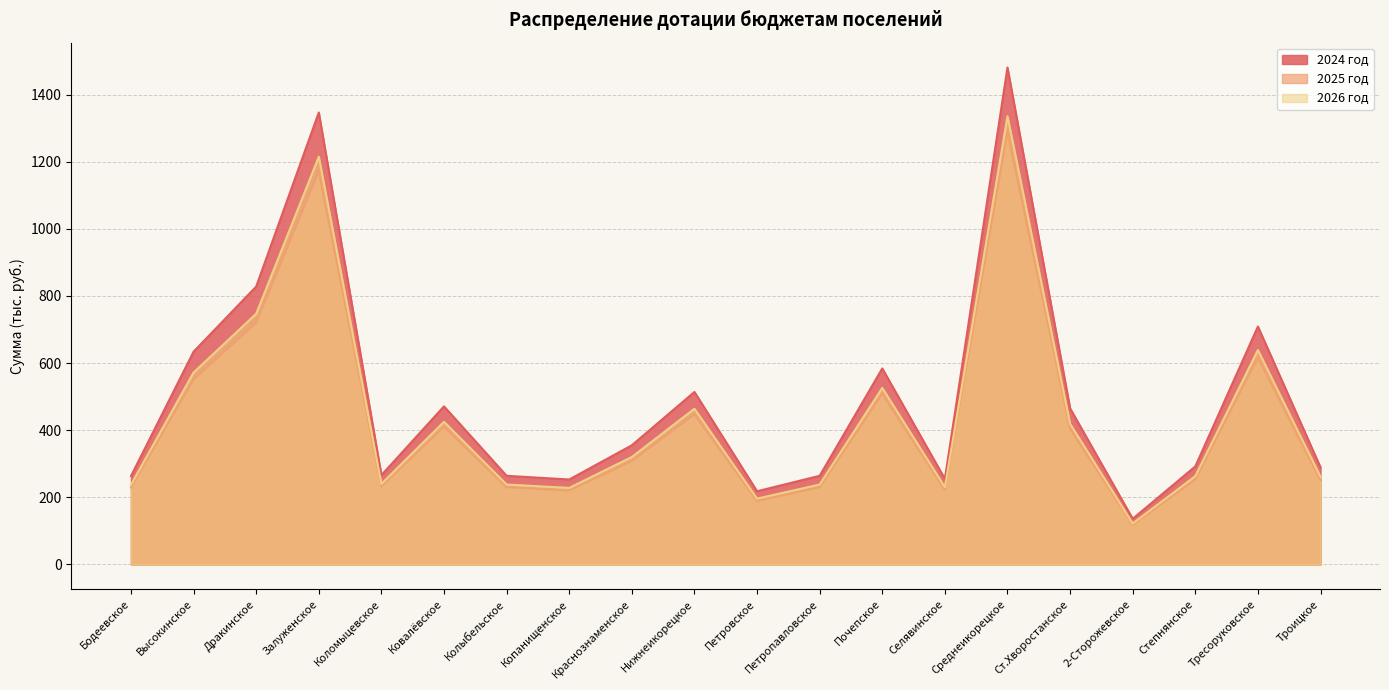

What is the difference between the highest and lowest values at Высокинское?

83